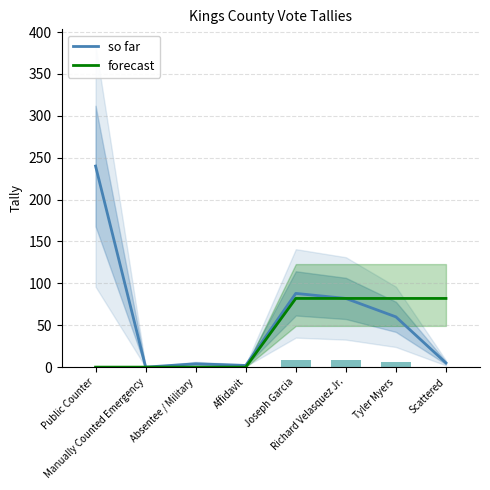

What is the total value across all series at Public Counter?

240